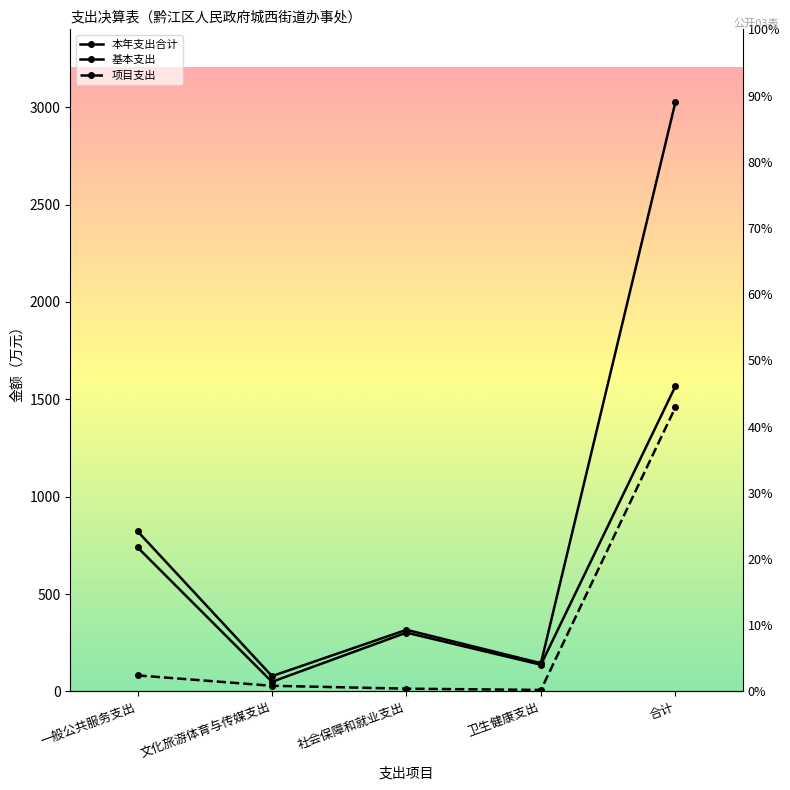

True or false: 项目支出 and 本年支出合计 cross at least once.

False